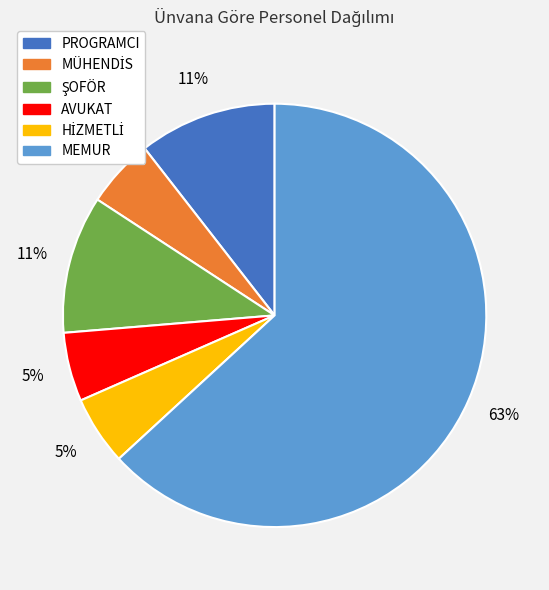

True or false: MEMUR accounts for 63% of the total.

True